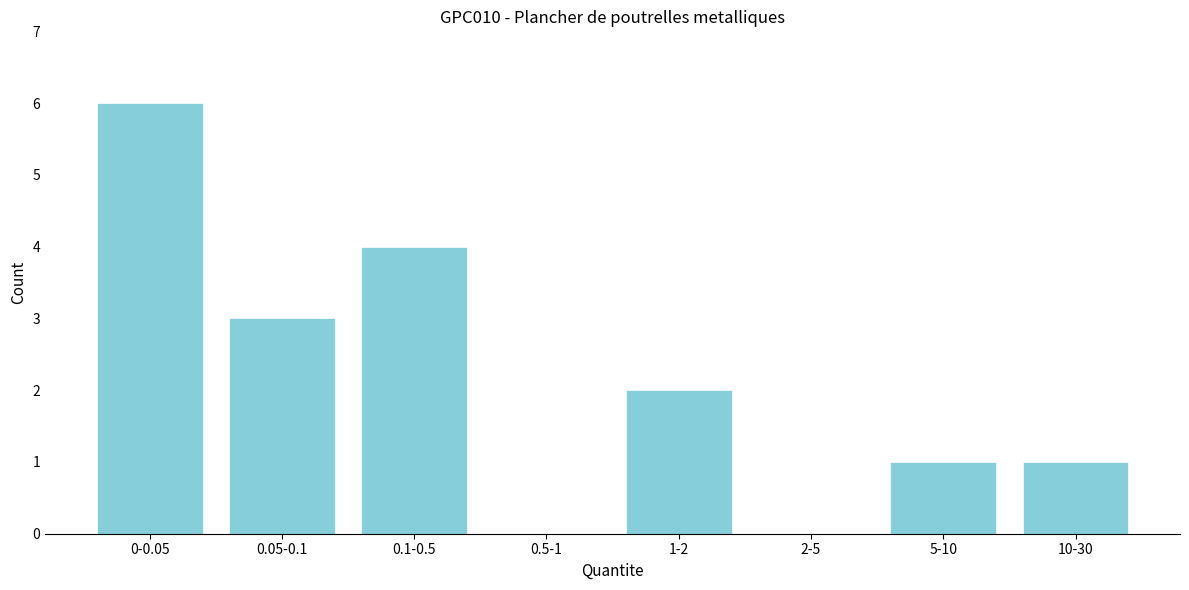

Reading left to right, what are all the values shown in this chart?

0-0.05=6	0.05-0.1=3	0.1-0.5=4	0.5-1=0	1-2=2	2-5=0	5-10=1	10-30=1